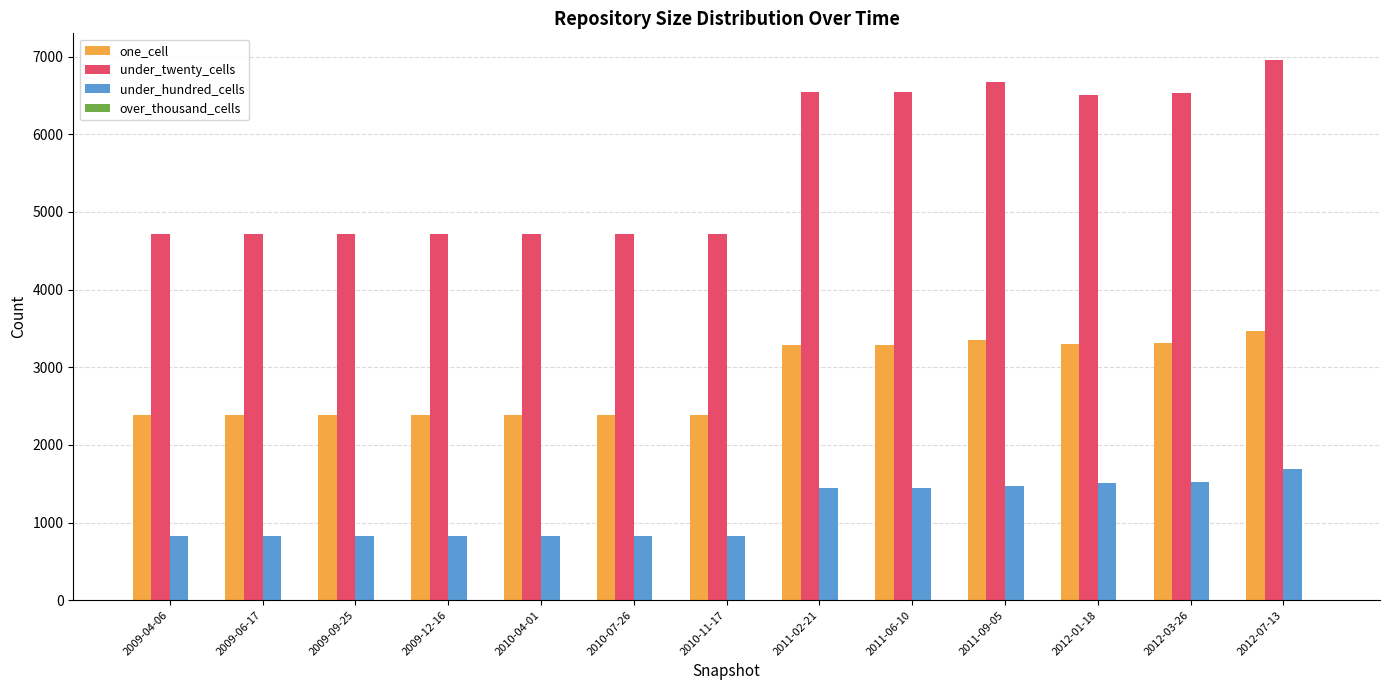

Does the chart contain stacked bars?

No